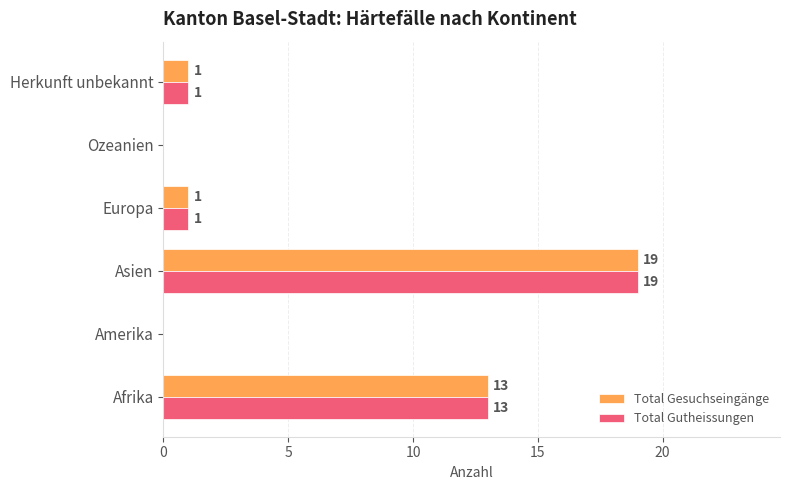

Which category has the highest value across all series?

Asien